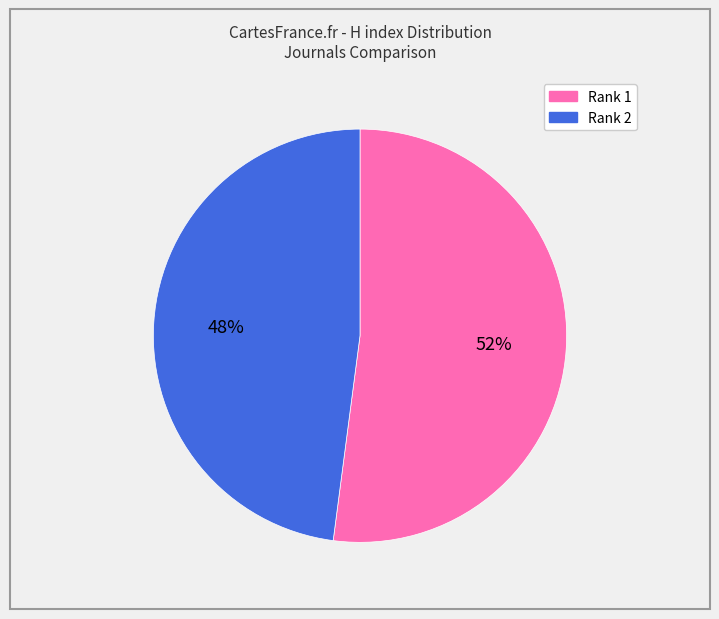

To the nearest percent, what is the difference between the largest and smallest slice percentages?

4%